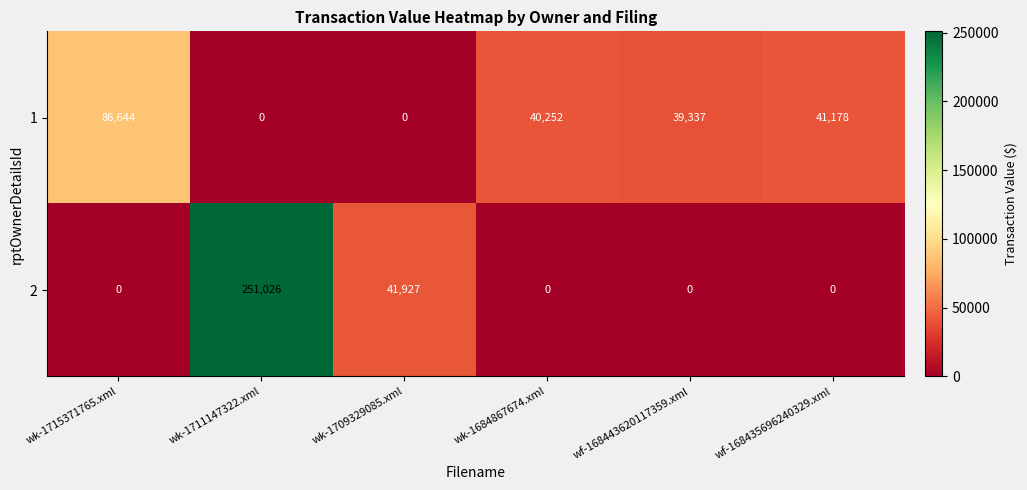

Which series has the largest total across all categories?

2